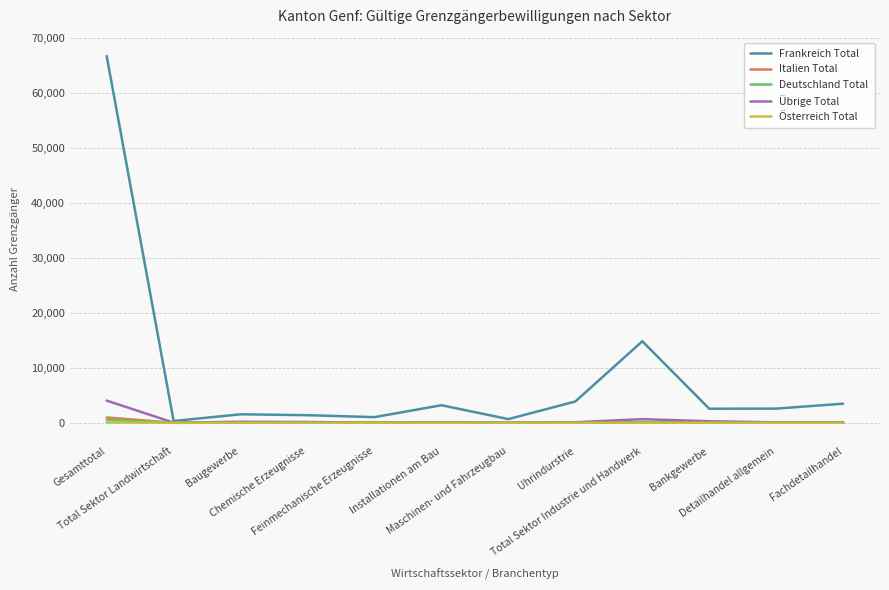

Which series has the largest range (max minus min)?

Frankreich Total